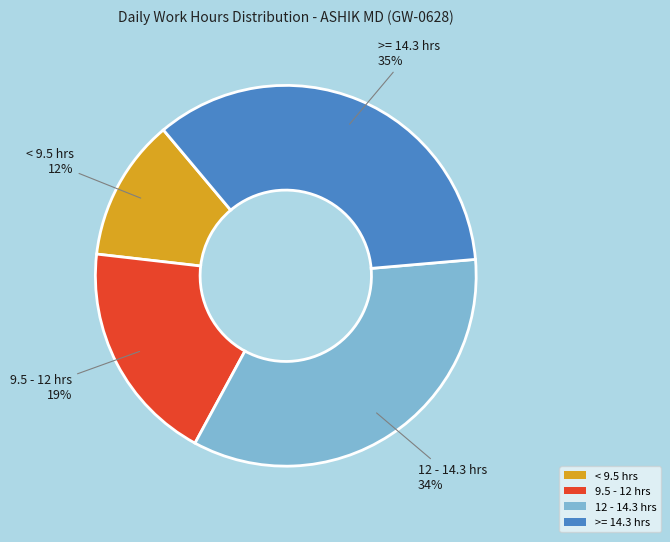

True or false: 12 - 14.3 hrs accounts for 42% of the total.

False